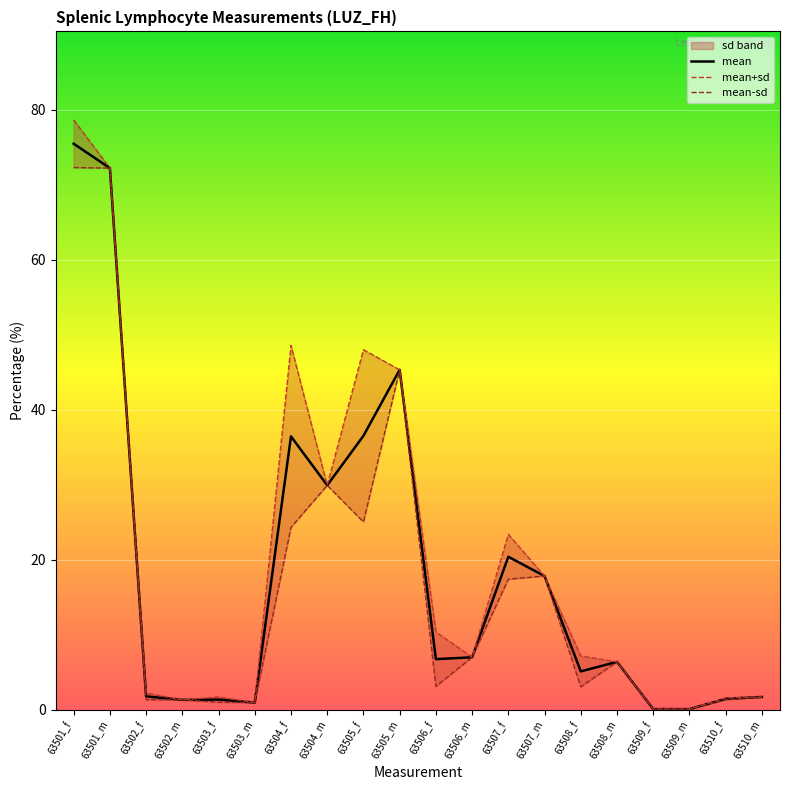

Reading left to right, list all the values displayed in this chart.

mean: 75.5	72.2	1.8	1.3	1.3	0.9	36.4	29.9	36.5	45.3	6.7	7.0	20.4	17.8	5.1	6.4	0.1	0.1	1.4	1.7
mean+sd: 78.6	72.2	2.2	1.3	1.7	0.9	48.5	29.9	48.0	45.3	10.4	7.0	23.4	17.8	7.1	6.4	0.1	0.1	1.6	1.7
mean-sd: 72.3	72.2	1.3	1.3	1.0	0.9	24.3	29.9	25.0	45.3	3.1	7.0	17.4	17.8	3.0	6.4	0.1	0.1	1.3	1.7